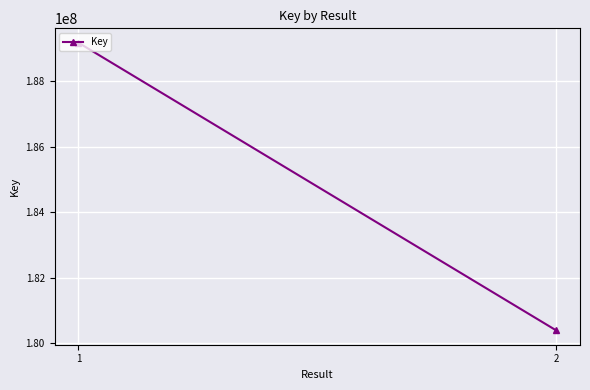

List the labels in order of value, largest first.

1, 2